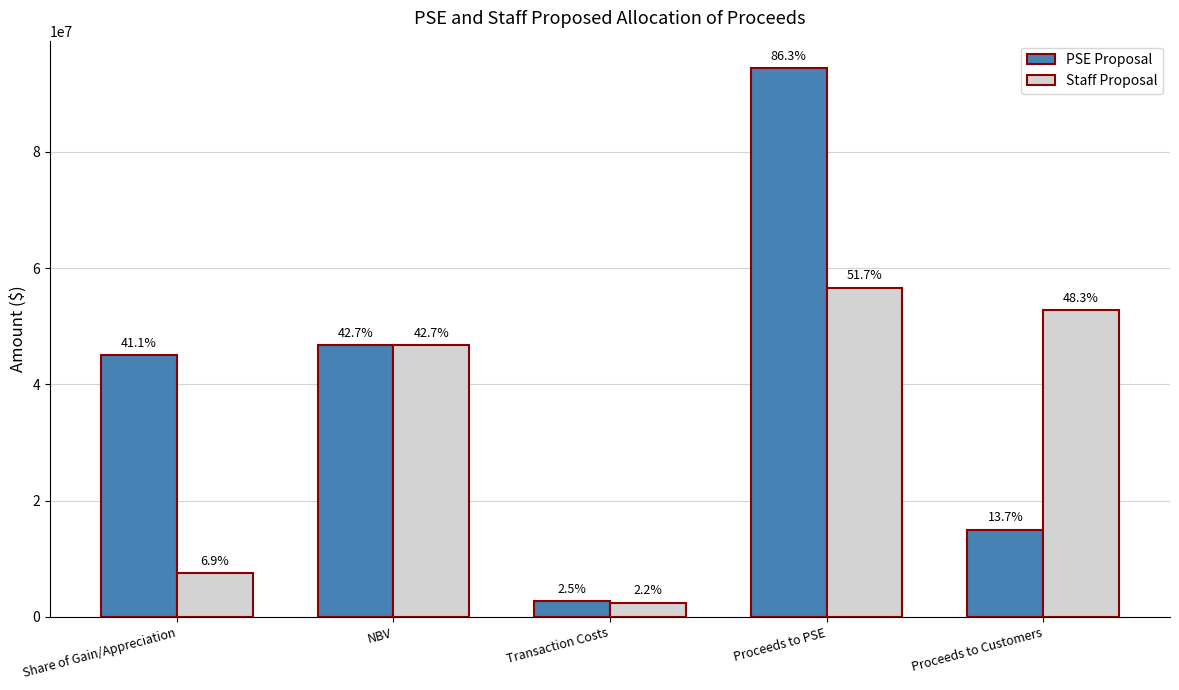

How many bars are there in total?

10